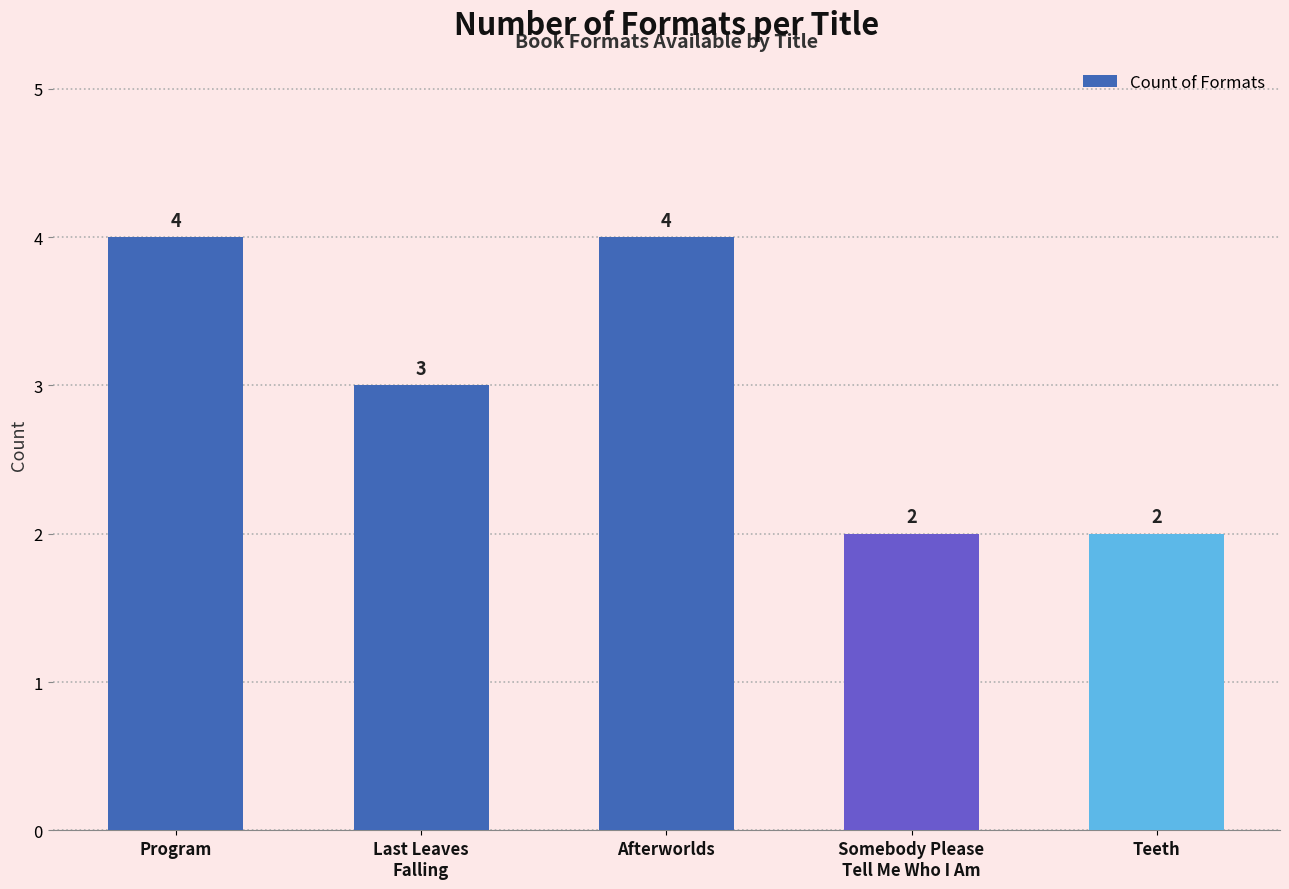

The value at Afterworlds is 4. True or false?

True